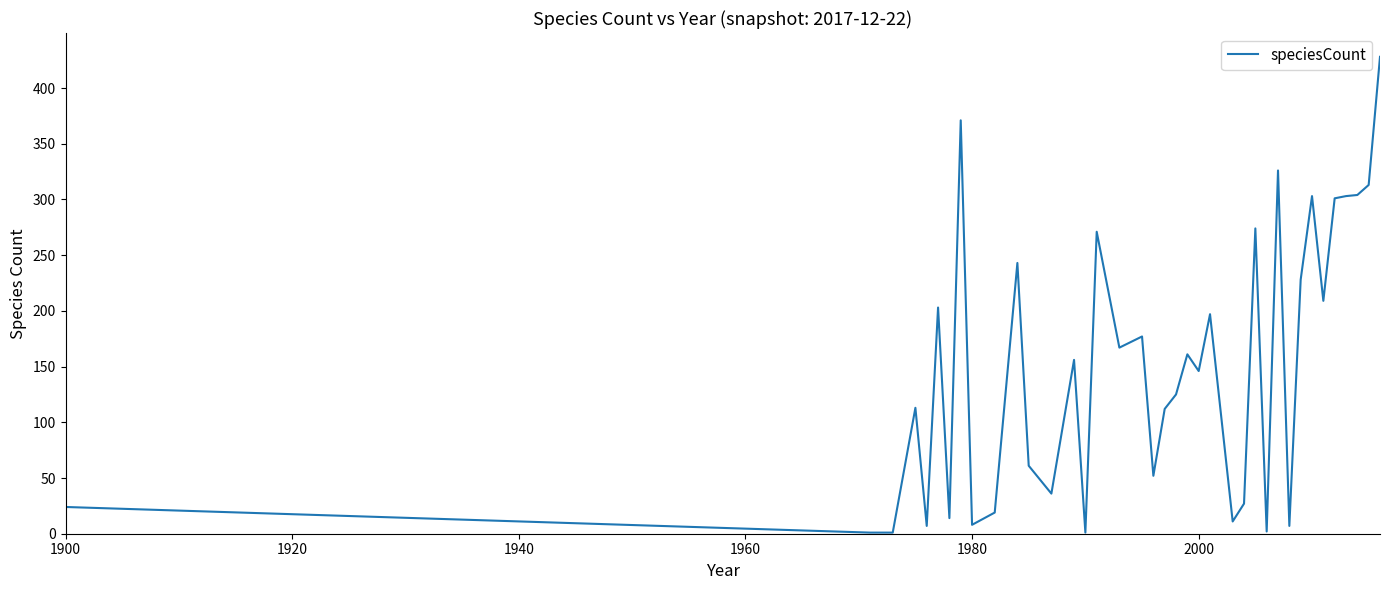

What is the average value?

146